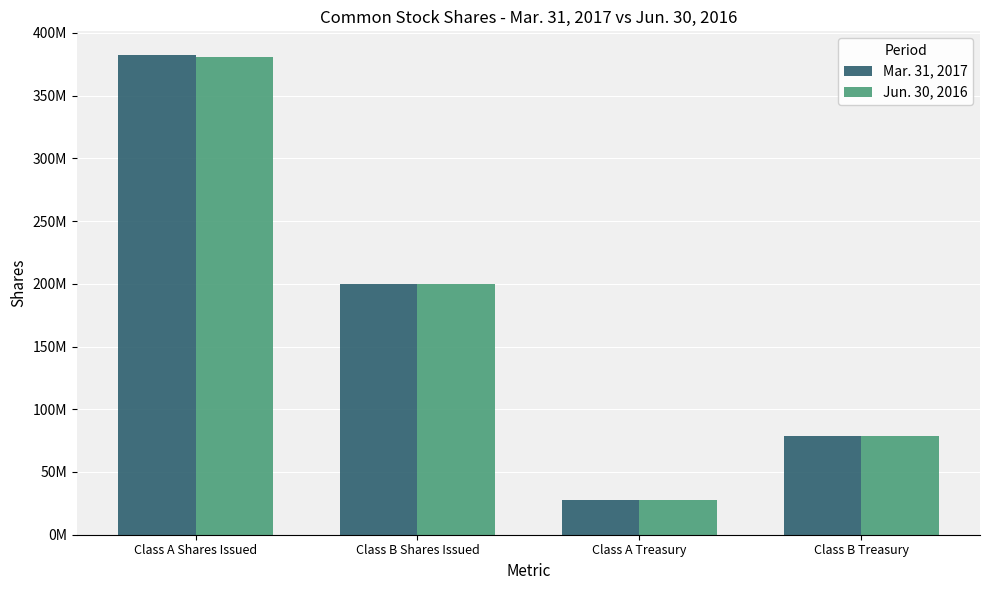

Rank the series by their average value, from lowest to highest.

Jun. 30, 2016, Mar. 31, 2017